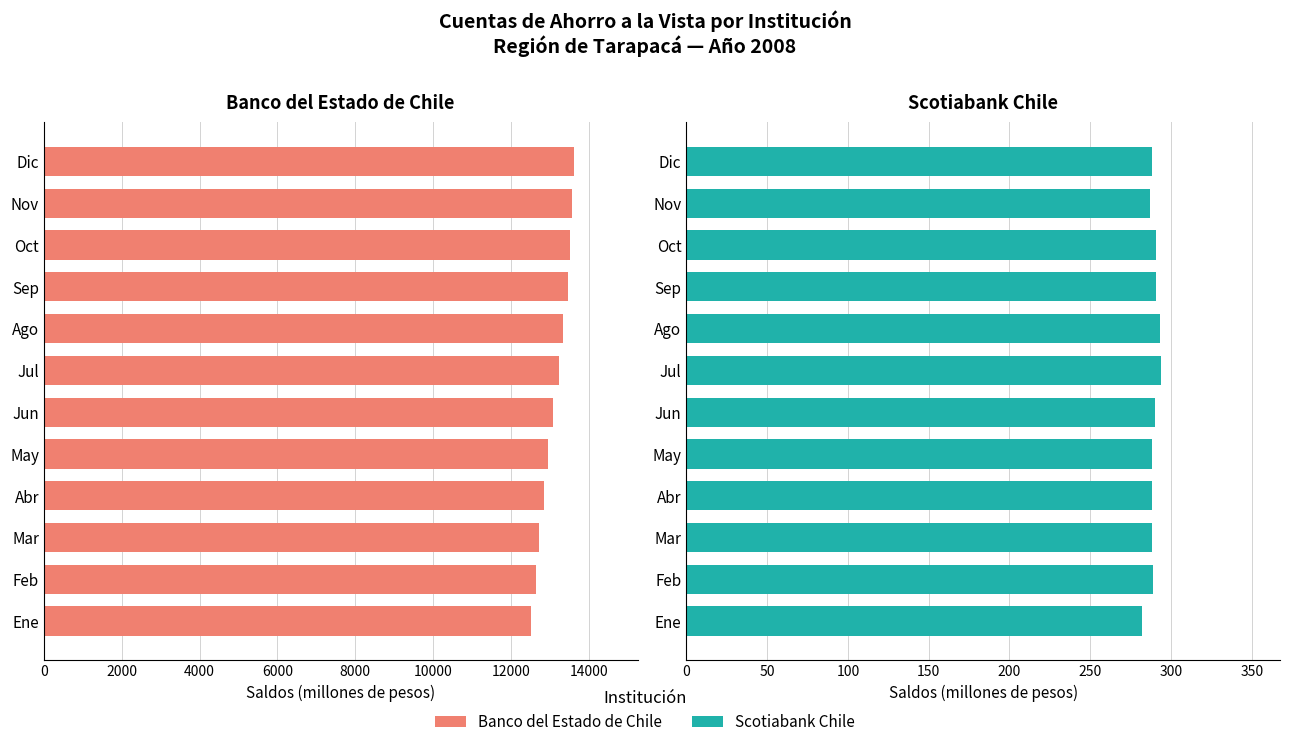

What is the maximum value for Banco del Estado de Chile?

13613